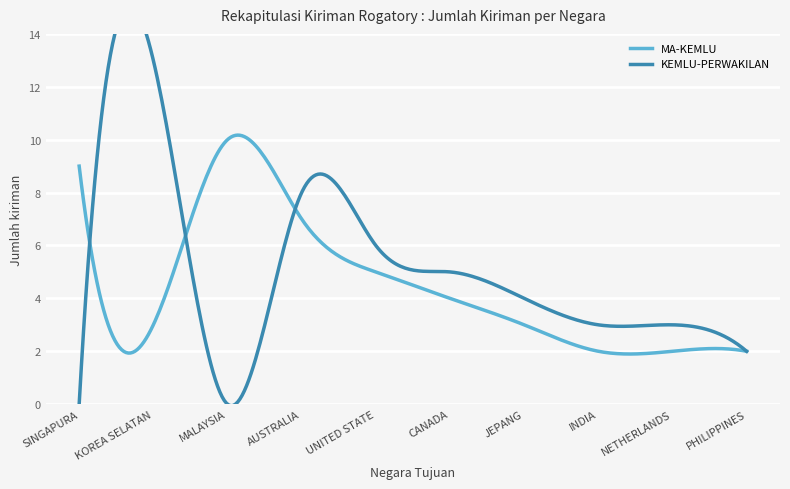

How many intersections are there between MA-KEMLU and KEMLU-PERWAKILAN?

3